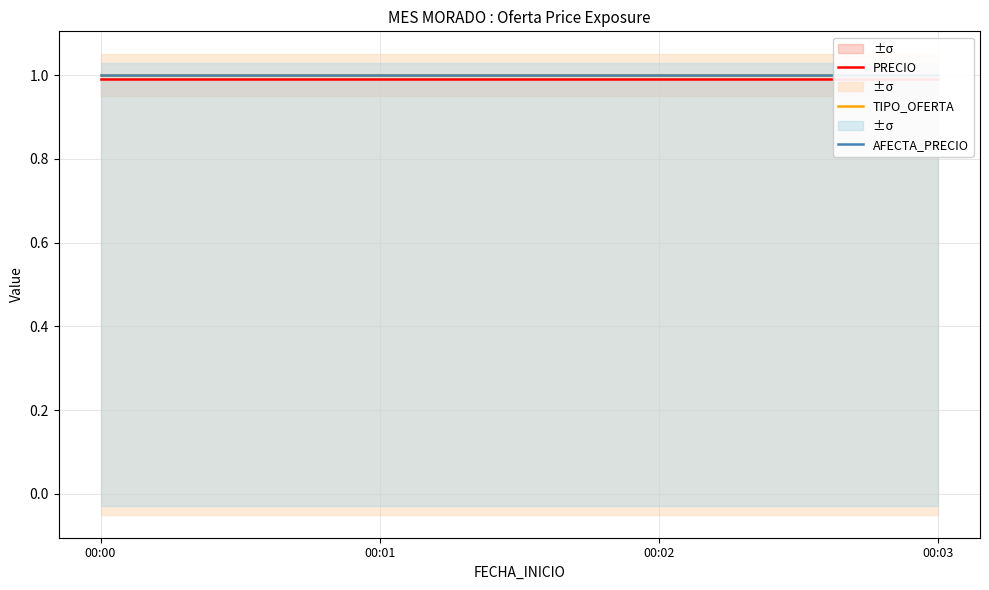

Does the chart have visible grid lines?

Yes